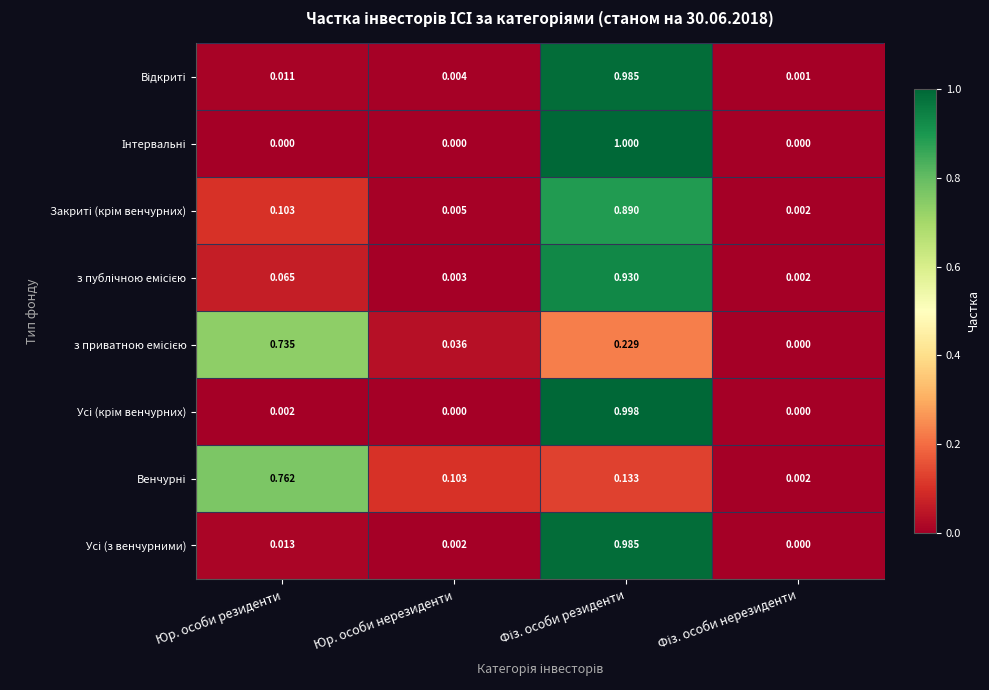

How many data points does each series have?

4